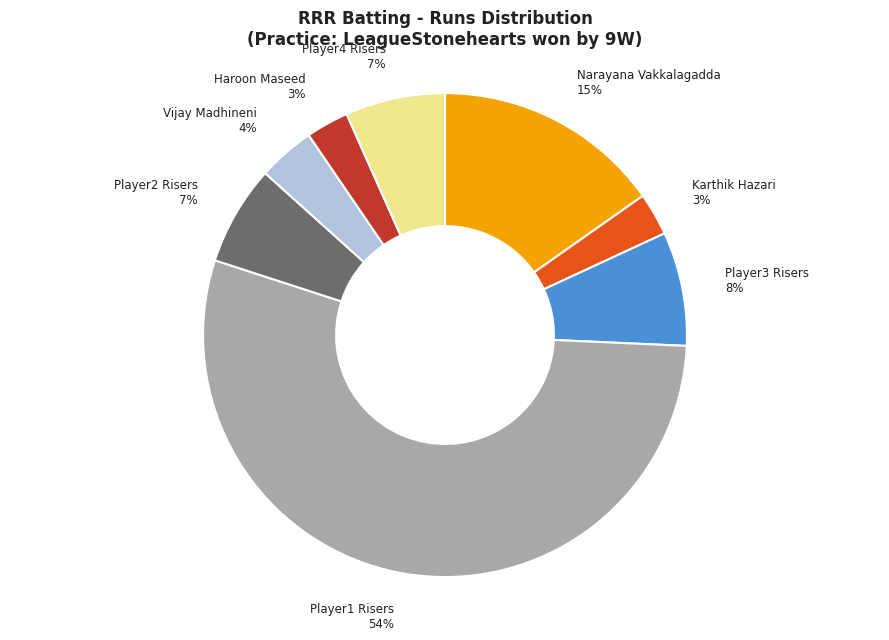

Is it true that Player4 Risers is 7% of the pie?

True